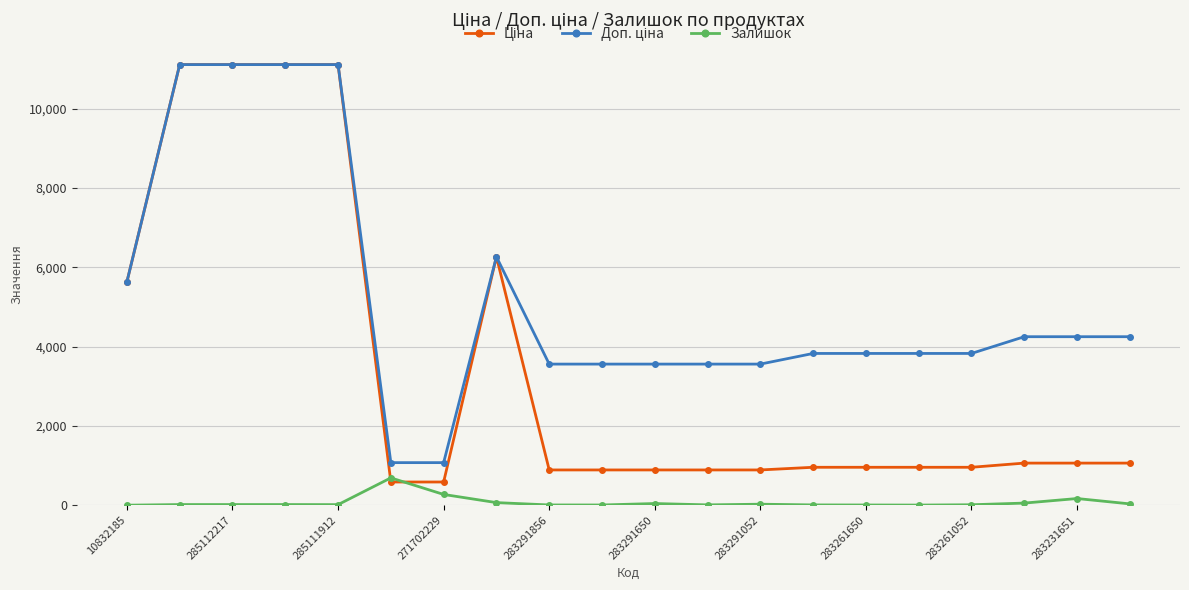

What is the sum of all Залишок values?

1473.0